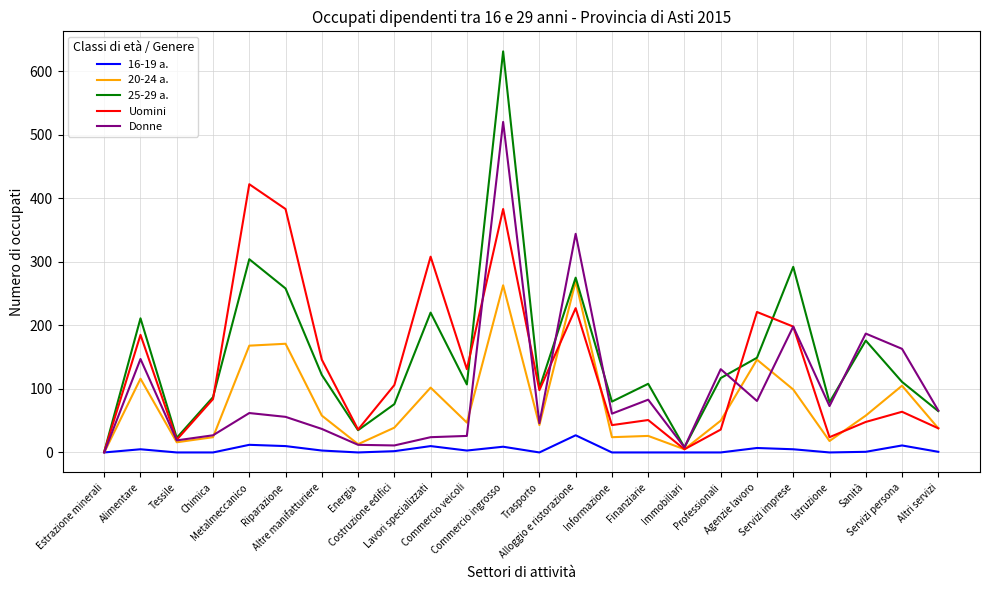

In 20-24 a., how many points are lower than both neighbors (excluding endpoints)?

7